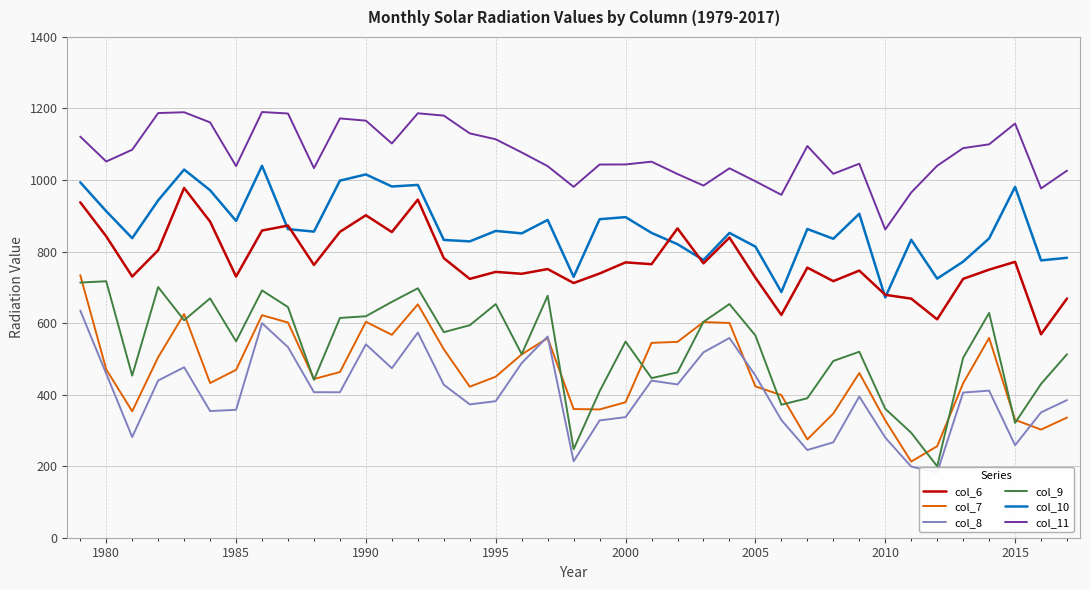

Which series has the largest range (max minus min)?

col_7